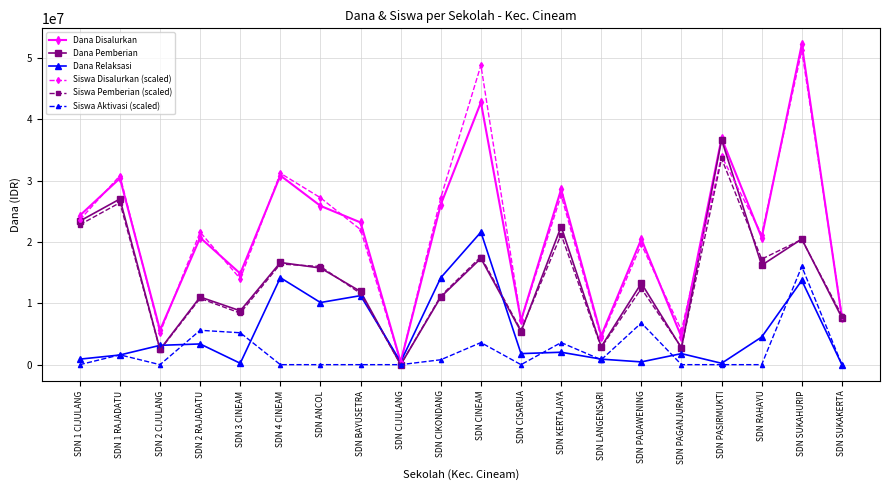

Which series ends up on top after the final intersection of Siswa Pemberian (scaled) and Dana Relaksasi?

Siswa Pemberian (scaled)